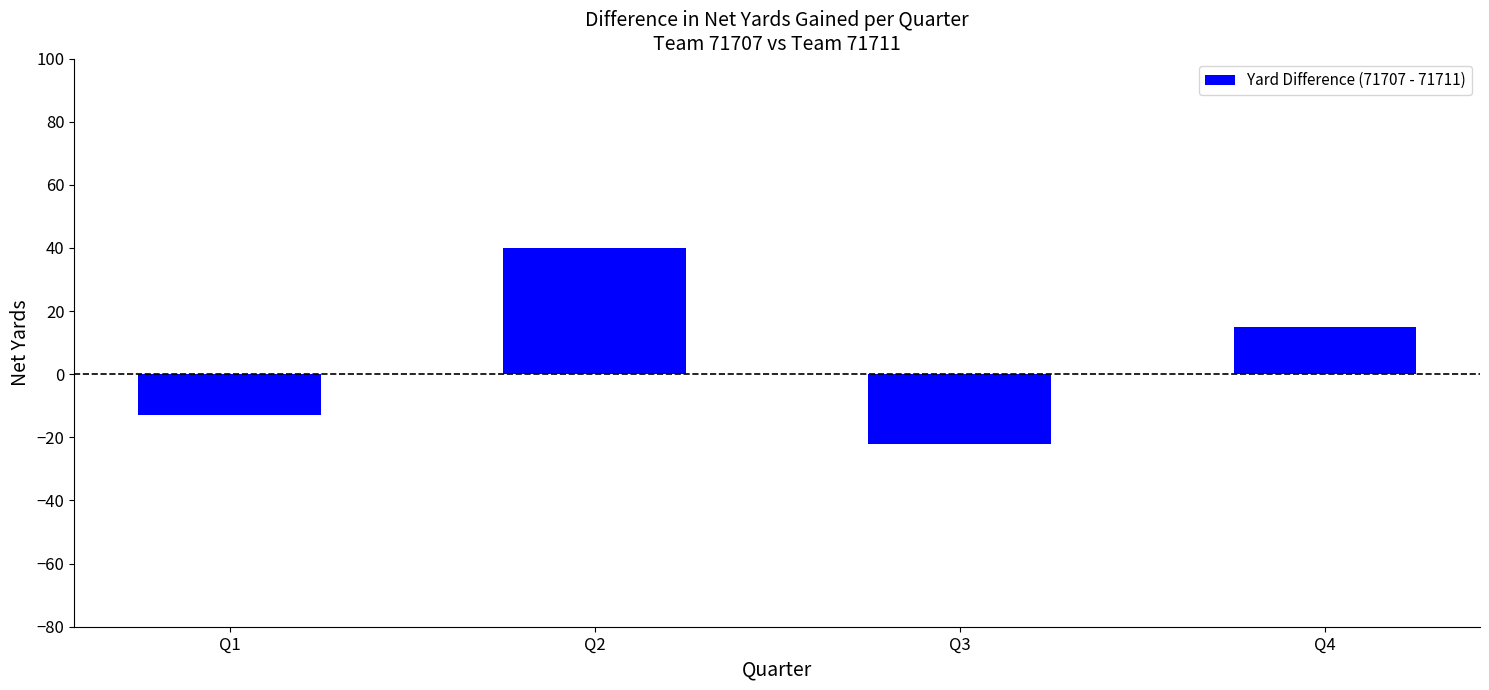

What value does the data have at Q2, to the nearest 5?

40